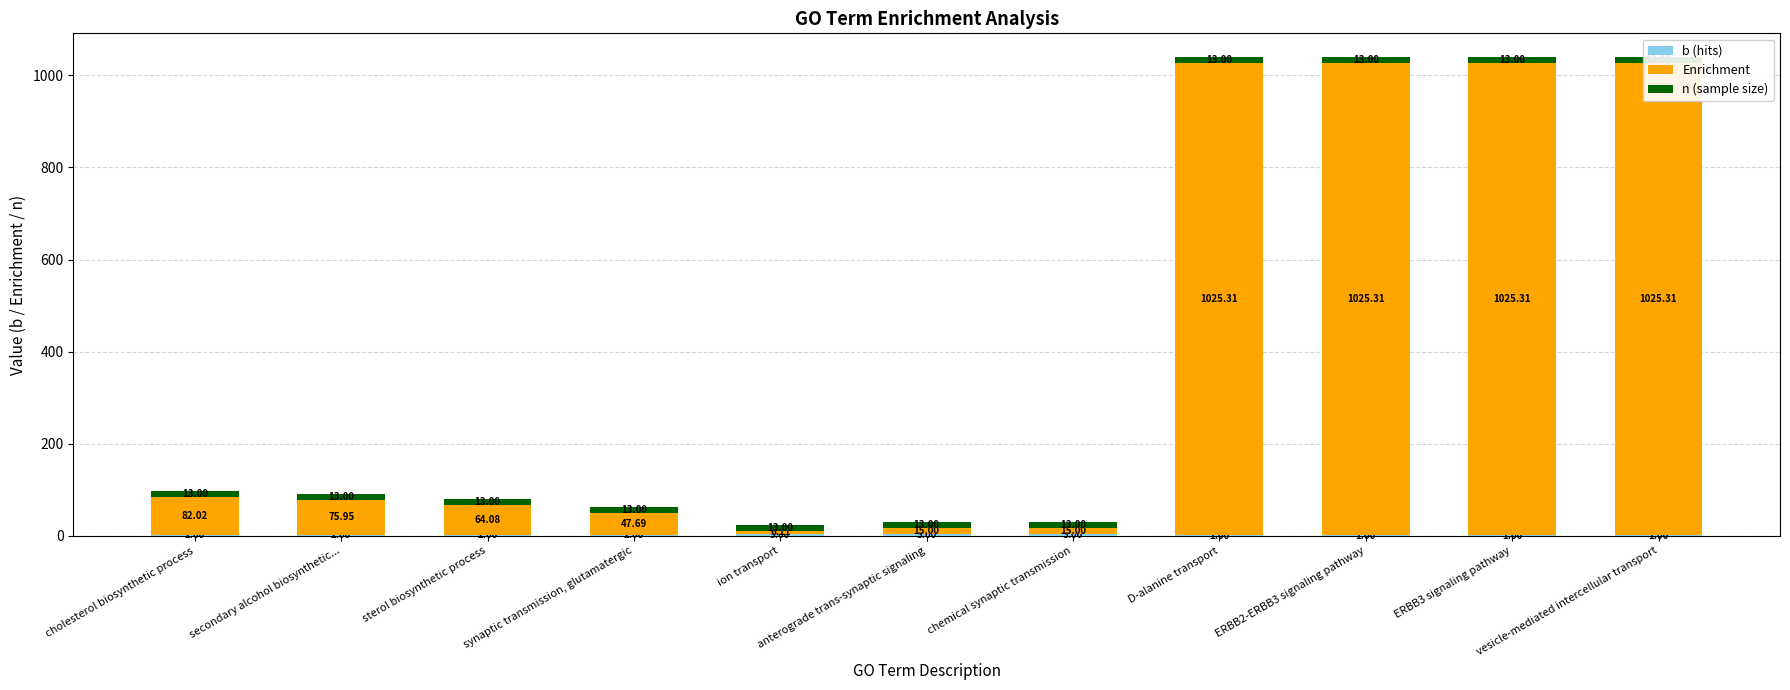

What is the label of the 7th bar from the left?

chemical synaptic transmission